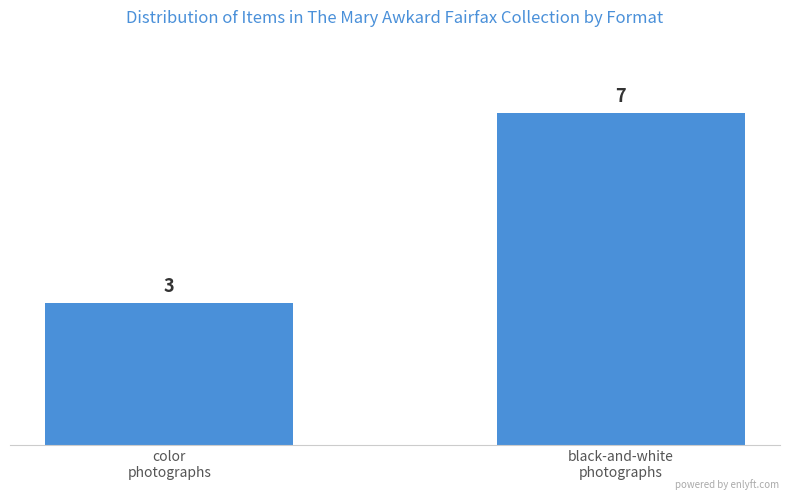

Which category has the lowest value across all series?

color
photographs